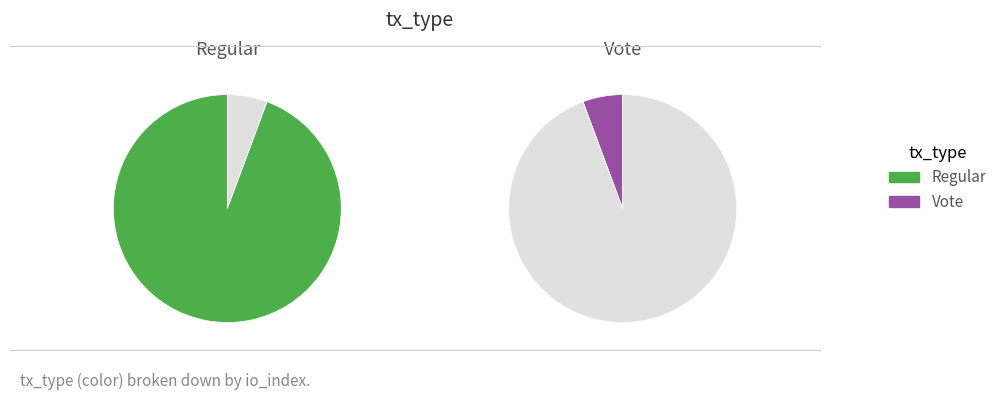

Is it true that Regular is 99% of the pie?

False